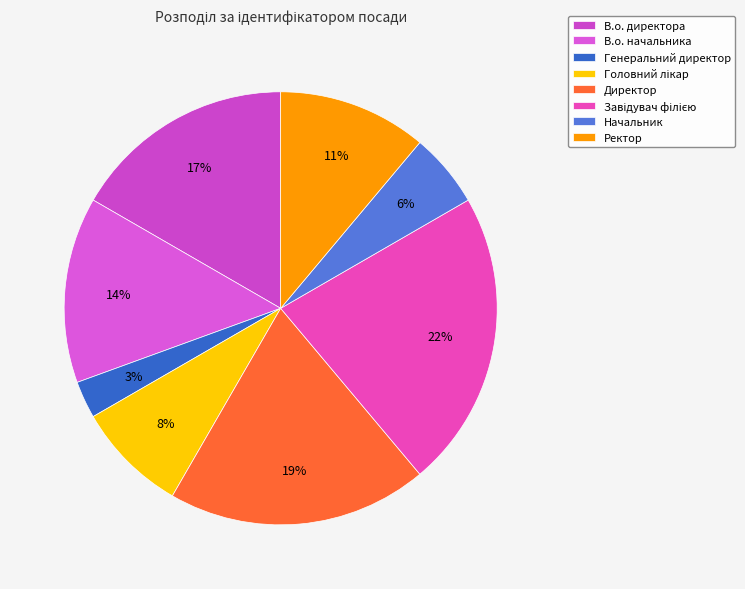

Do Головний лікар and Завідувач філією together represent more than half of the pie?

No